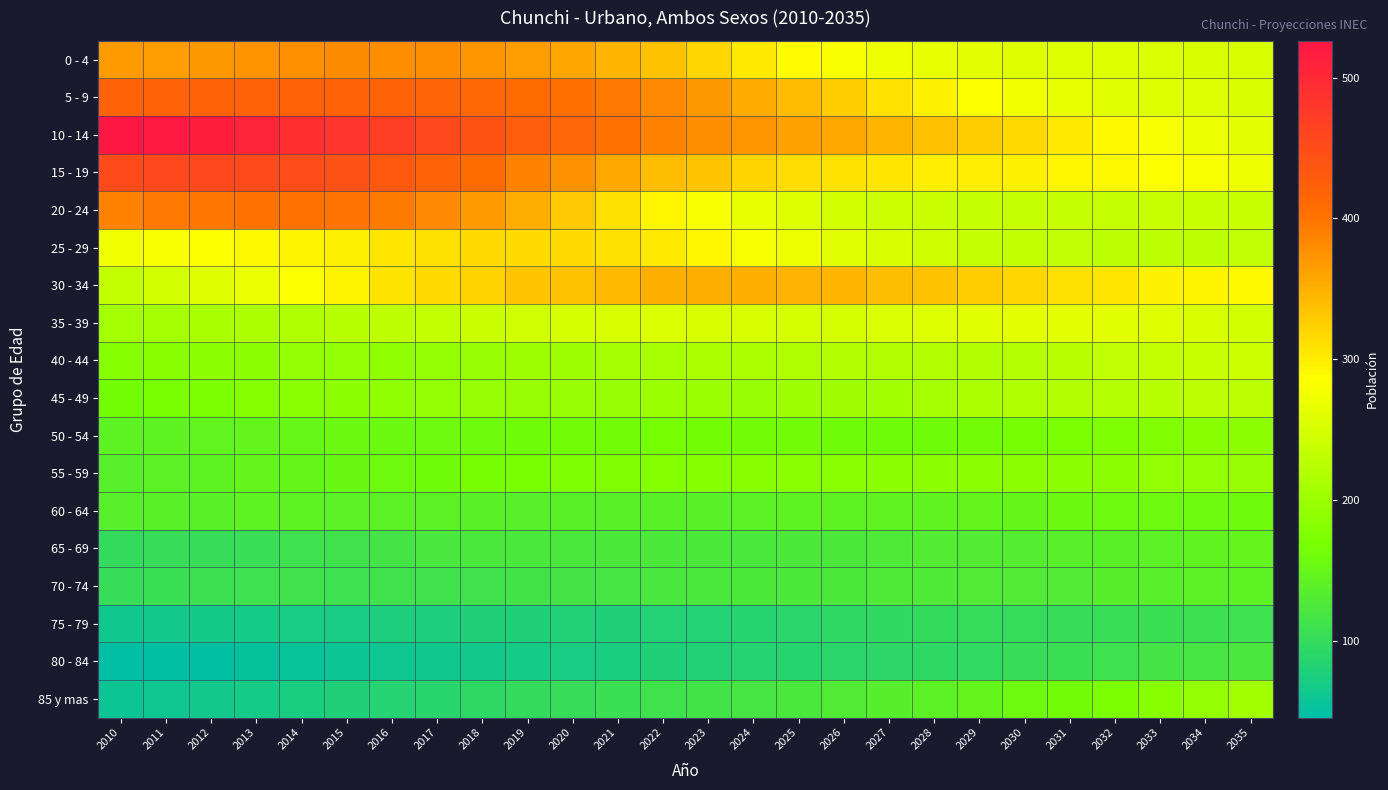

What is the total value across all series at 2023?

3996